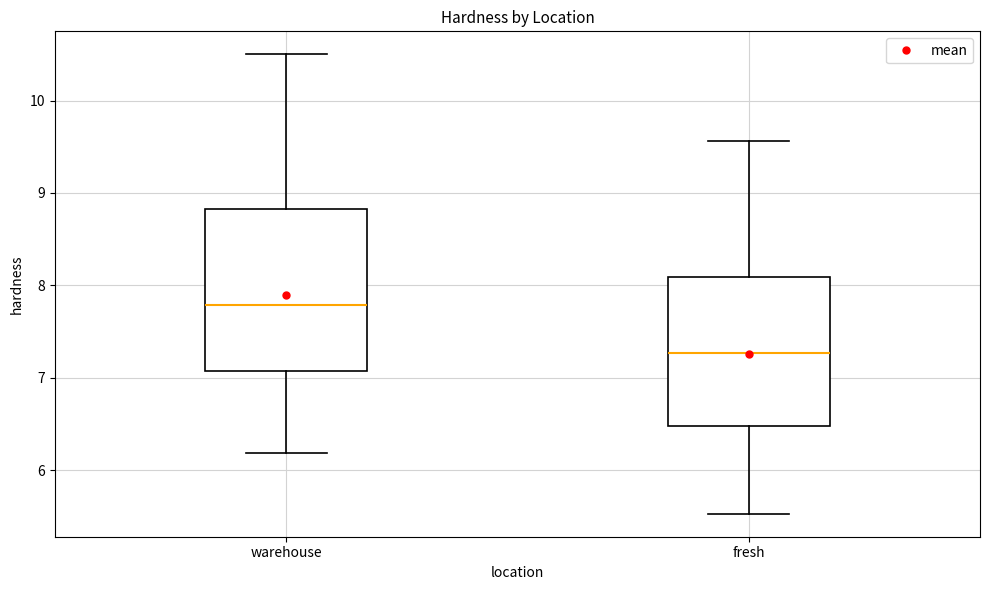

Comparing the boxes themselves (not the whiskers), which one is the tallest?

warehouse